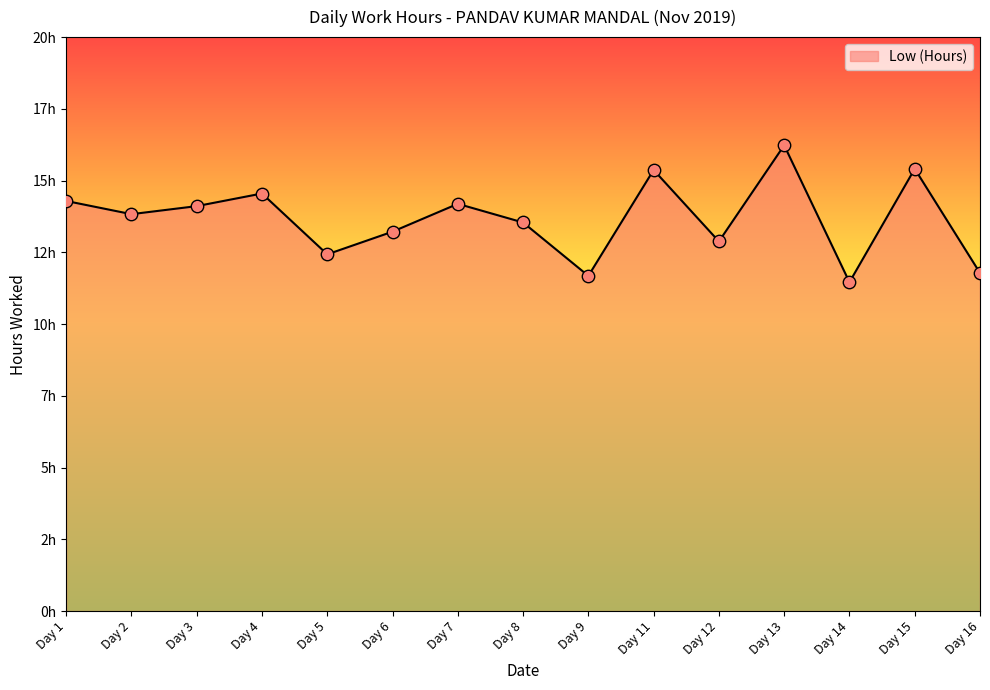

Approximately how many times larger is the value at Day 14 compared to Day 11?

0.7